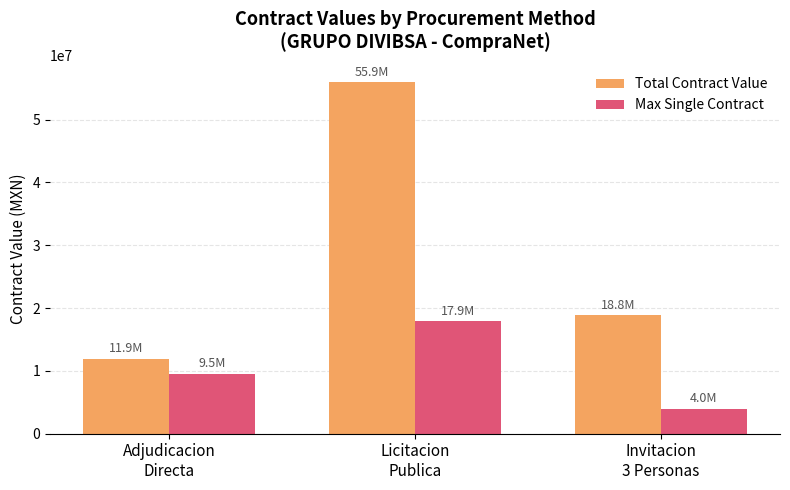

Does the chart contain any negative values?

No